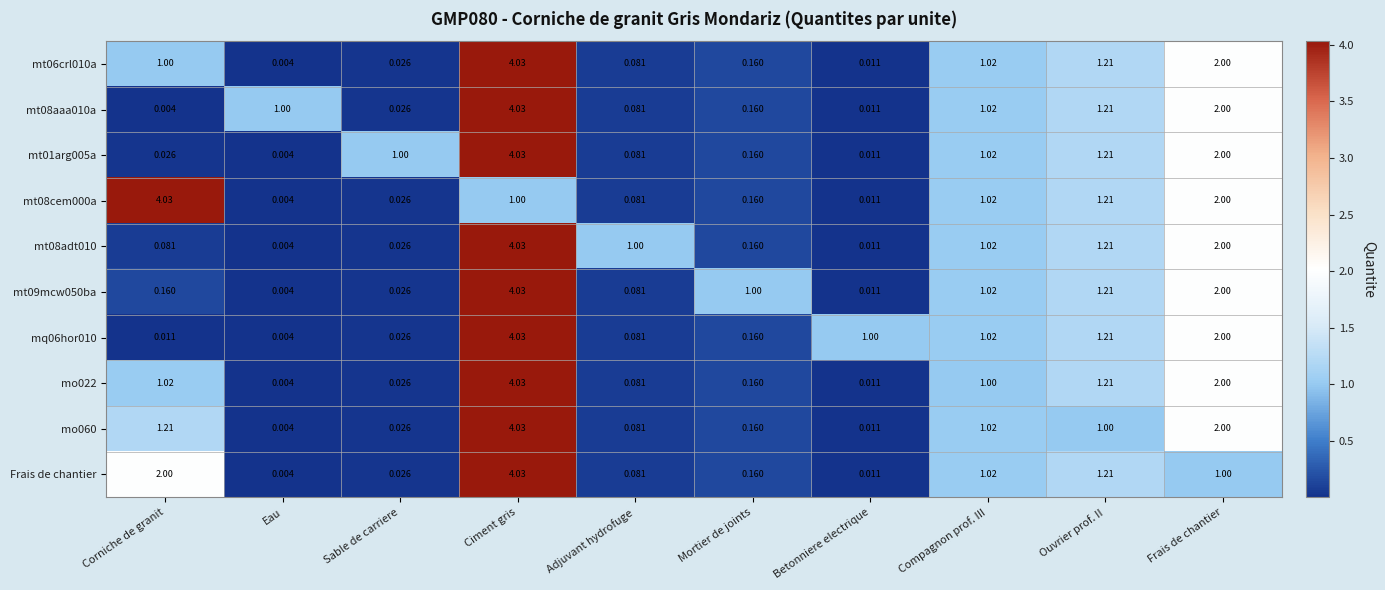

At which category is the sum across all series the highest?

Ciment gris